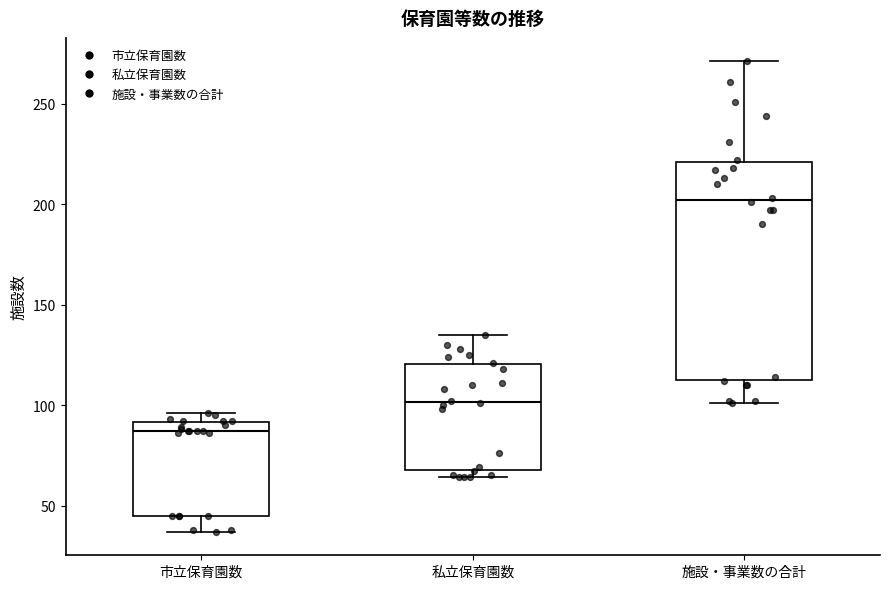

Reading left to right, read every box against the y-axis: the position of its median line, the range the box covers, and the ends of its whiskers. The values are not printed on the chart, so give them approximately, as read against the axis.

市立保育園数: median 85, box 45 to 90, whiskers 35 to 95
私立保育園数: median 100, box 70 to 120, whiskers 65 to 135
施設・事業数の合計: median 200, box 115 to 220, whiskers 100 to 270